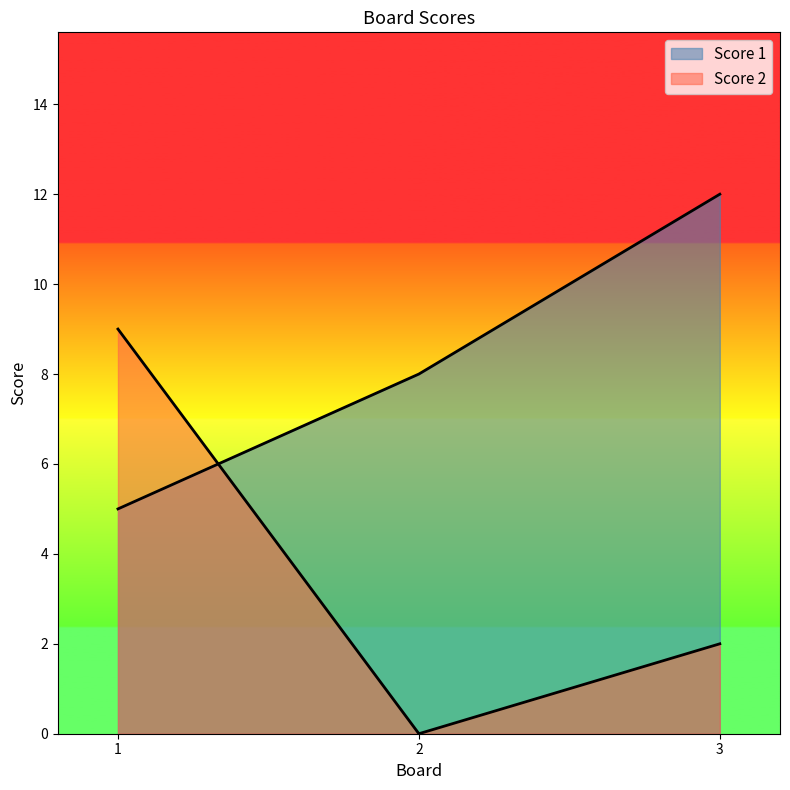

Reading right to left, what are all the values shown in this chart?

Score 1: 3=12	2=8	1=5
Score 2: 3=2	2=0	1=9